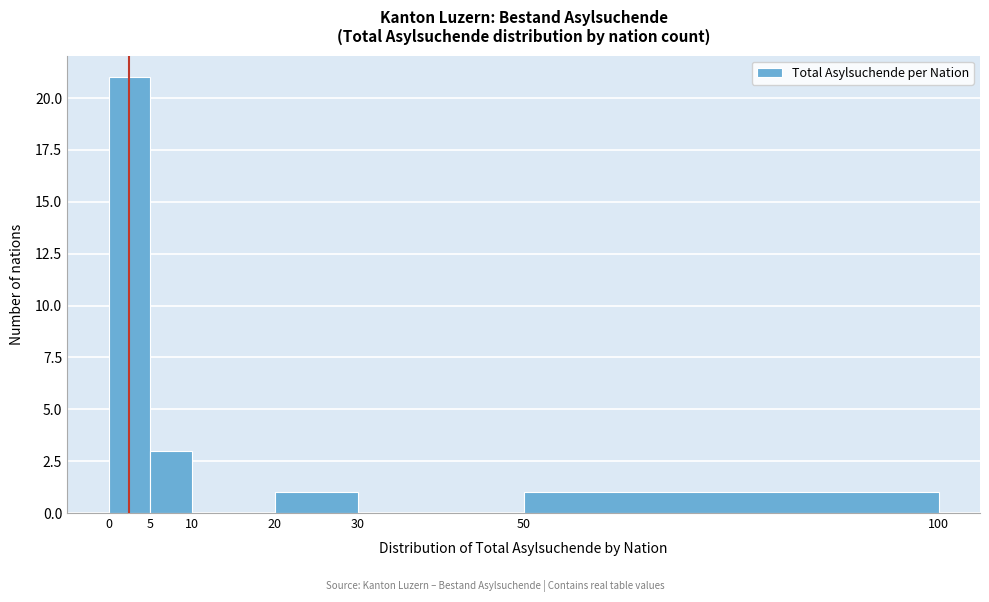

Reading left to right, list every bar in this chart as the range it spans on the x-axis followed by its height. The values are not printed on the chart, so give them approximately, as read against the axis.

0 to 5: 21
5 to 10: 3
10 to 20: 0
20 to 30: 1
30 to 50: 0
50 to 100: 1